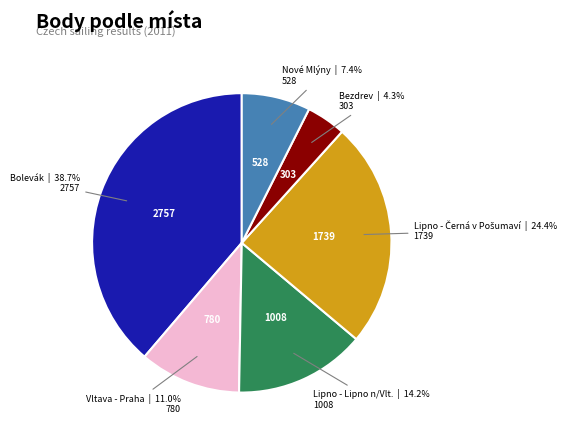

Is there a majority slice in this chart?

No